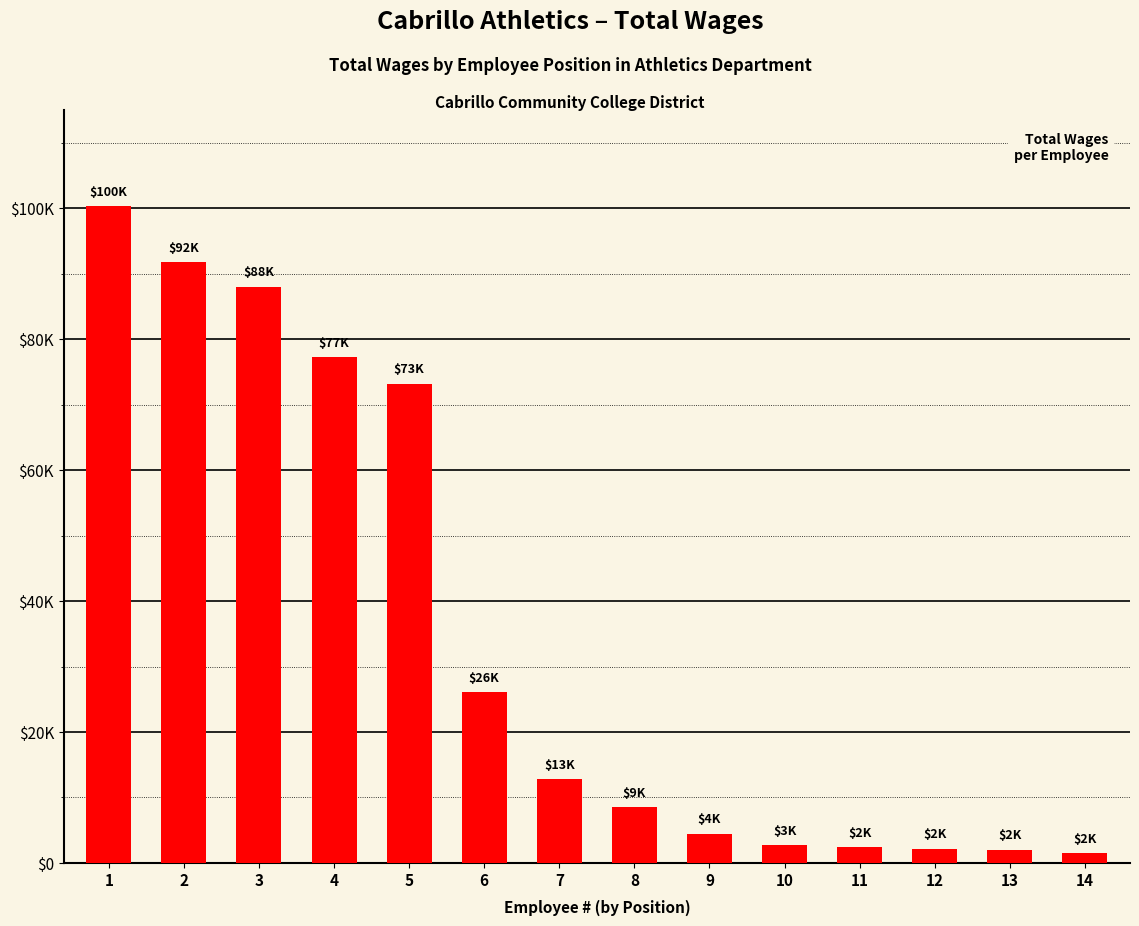

Between 5 and 7, which is larger?

5